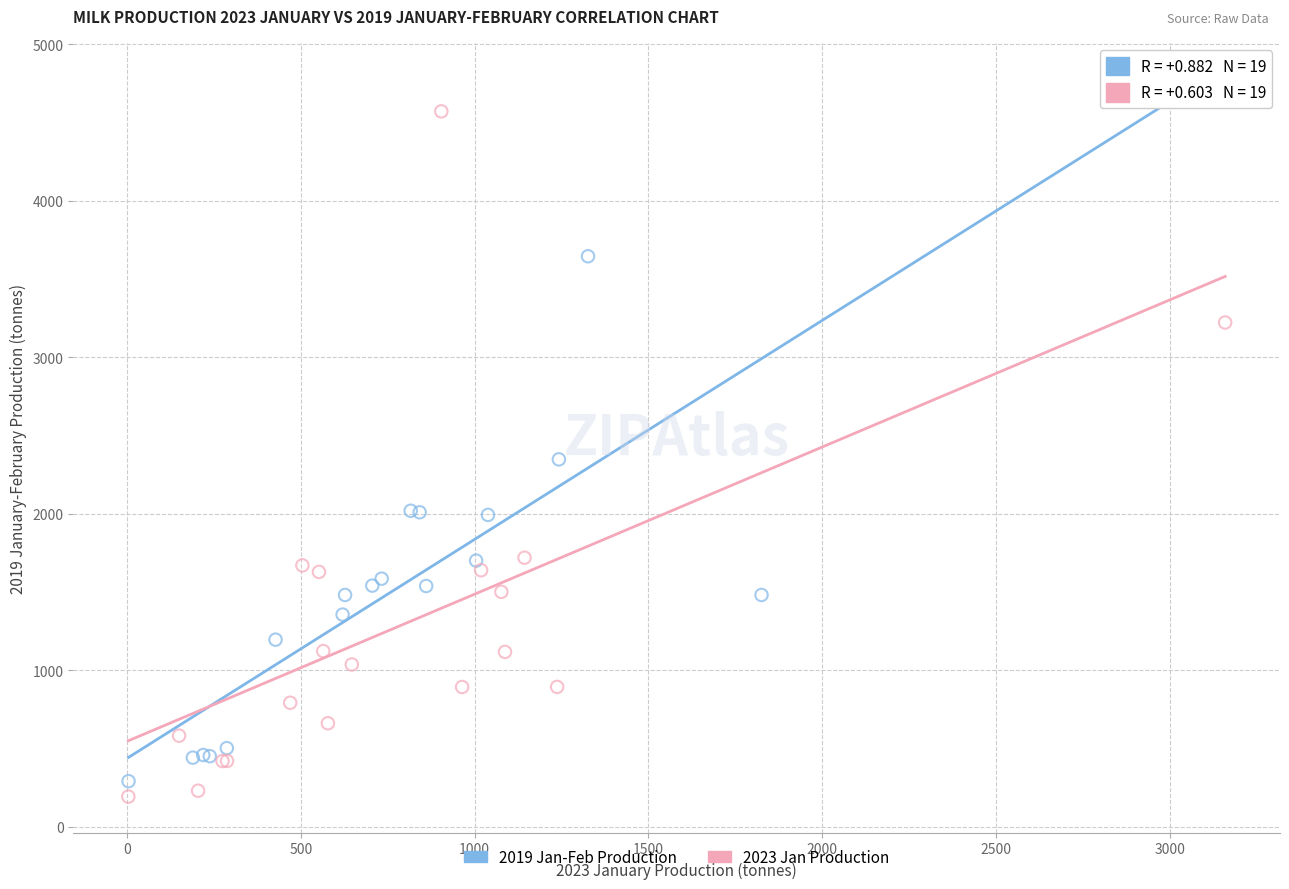

What are all the series names shown in the legend?

2019 Jan-Feb Production, 2023 Jan Production